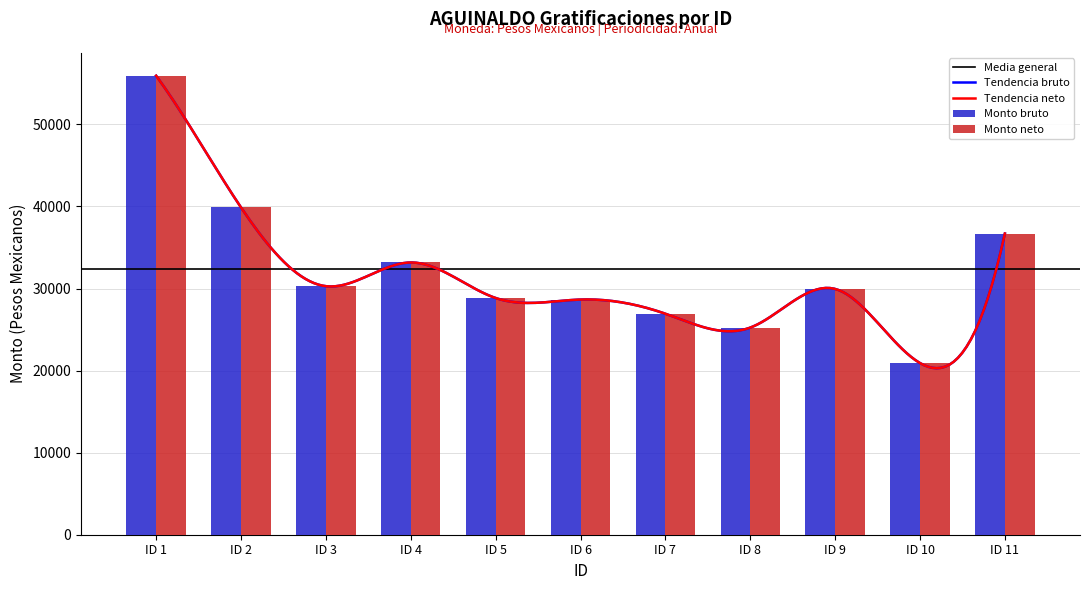

List the labels in order of Monto bruto value, largest first.

ID 1, ID 2, ID 11, ID 4, ID 3, ID 9, ID 5, ID 6, ID 7, ID 8, ID 10